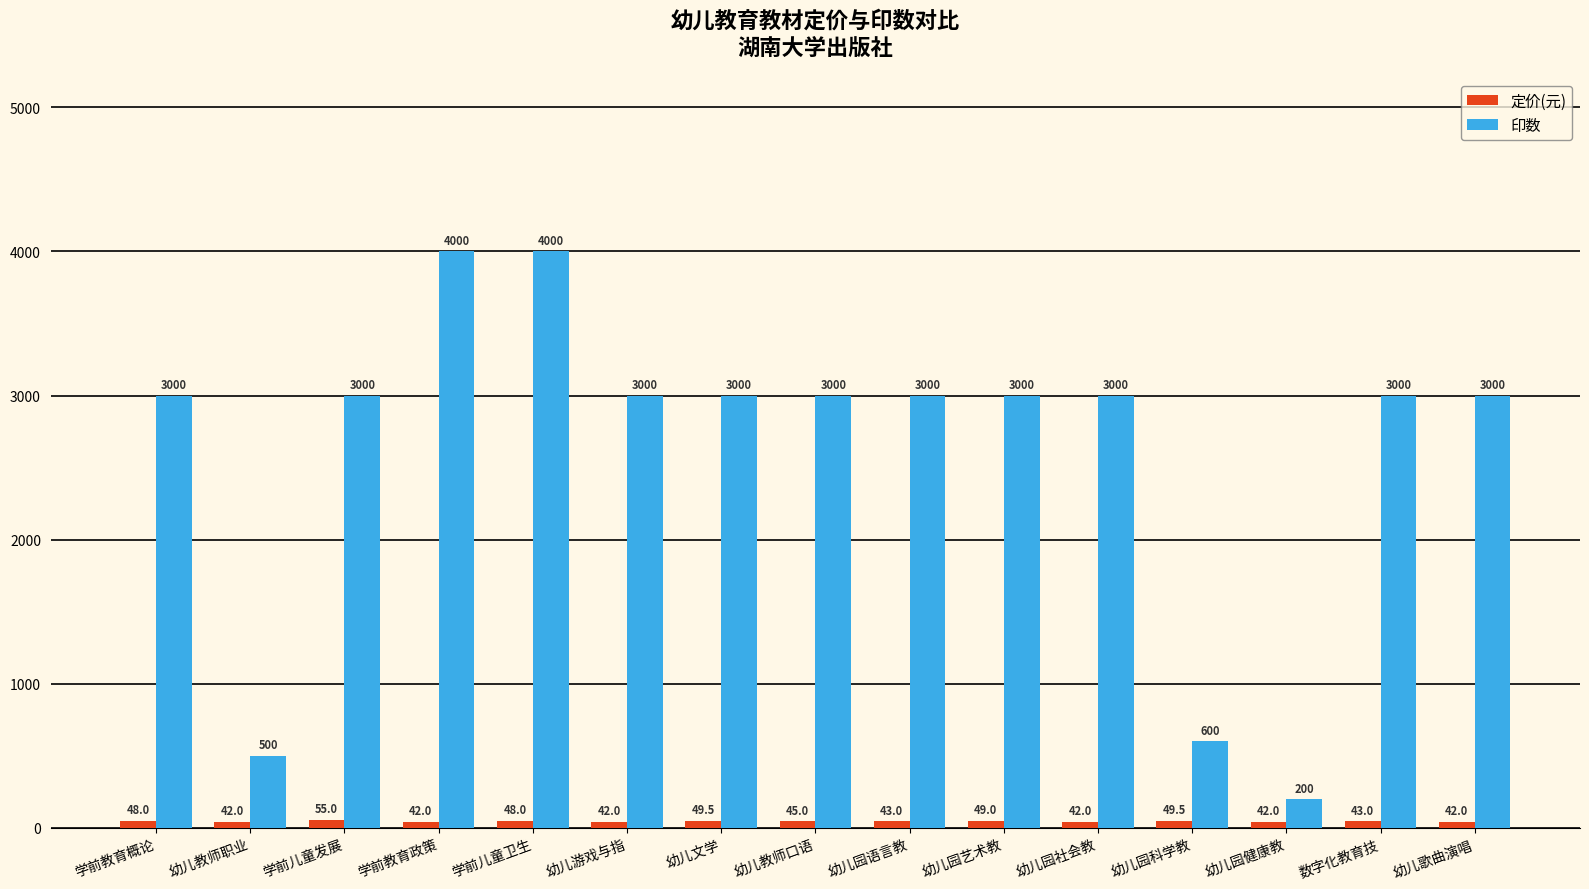

How many groups of bars are there?

15